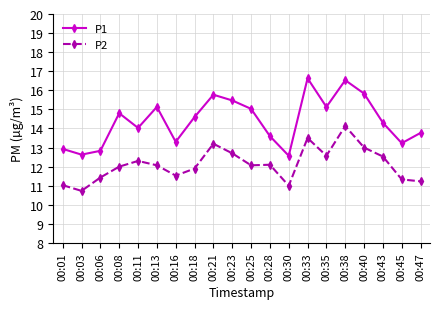

At which category does P2 reach its first local valley?

00:03